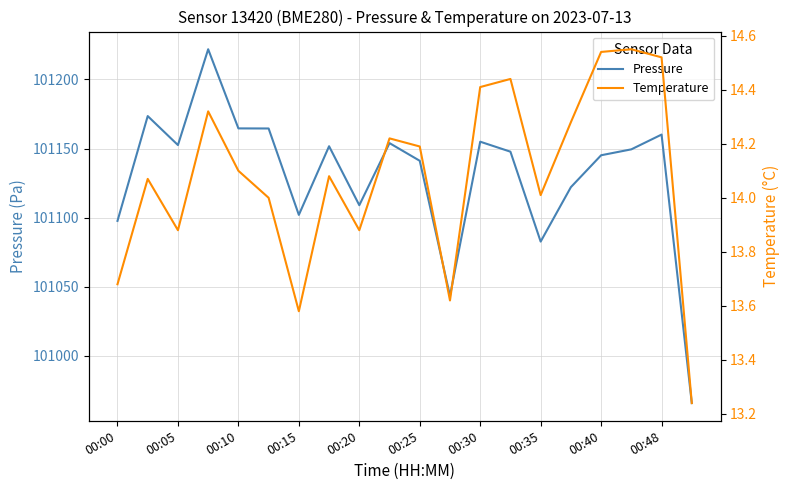

At which label is Pressure closest to 101093?

00:00